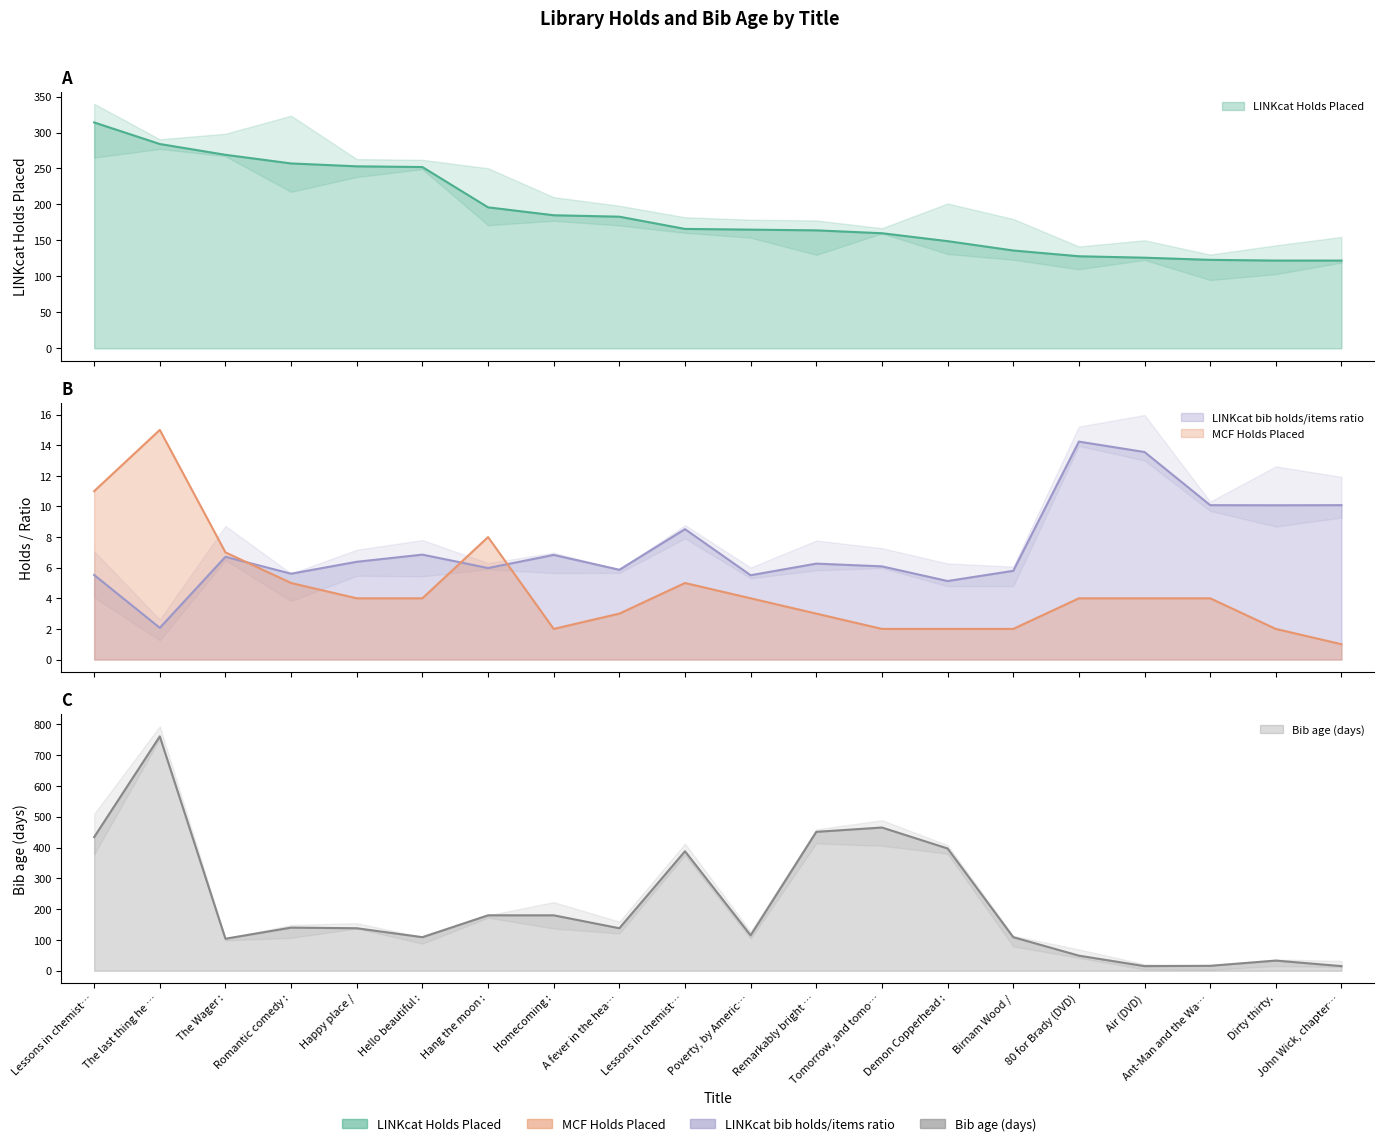

Does the chart display data point markers on the line(s)?

No